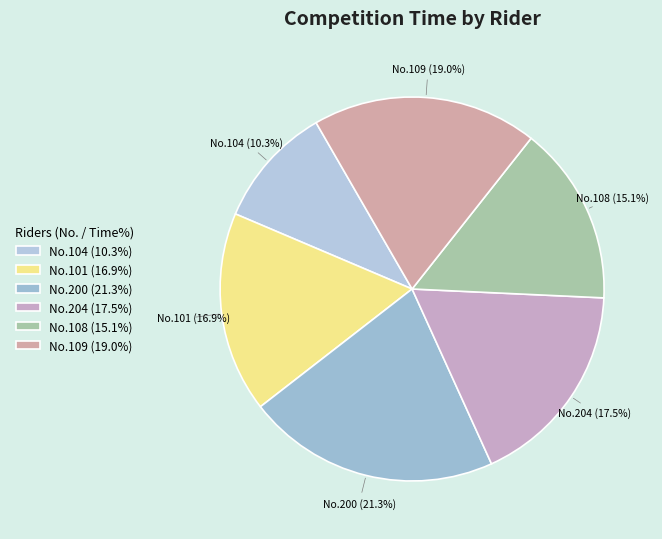

What portion of the pie excludes No.108 (15.1%)?

84.9%